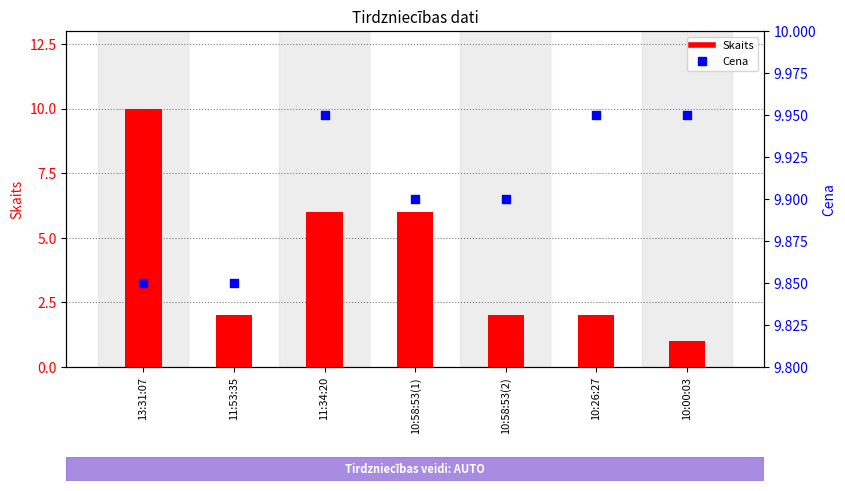

Which series has the largest total across all categories?

Cena